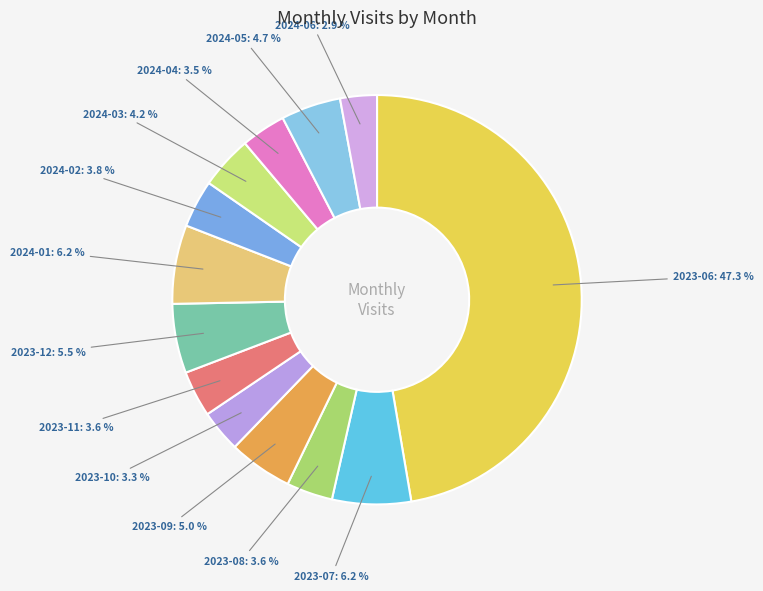

How much of the chart is everything except 2023-12?

94.5%